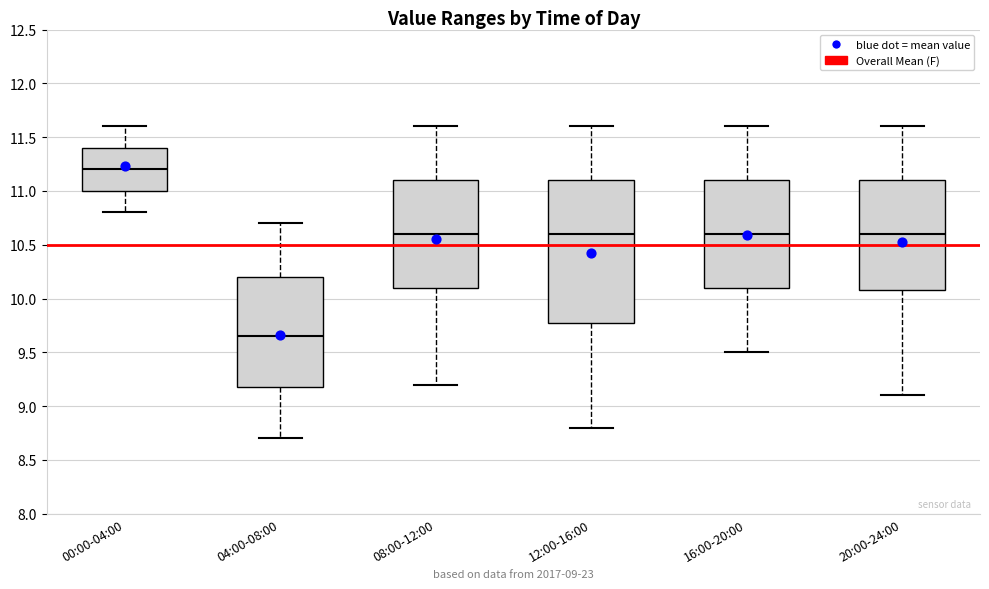

Which box is the tallest, from its lower edge to its upper edge?

12:00-16:00